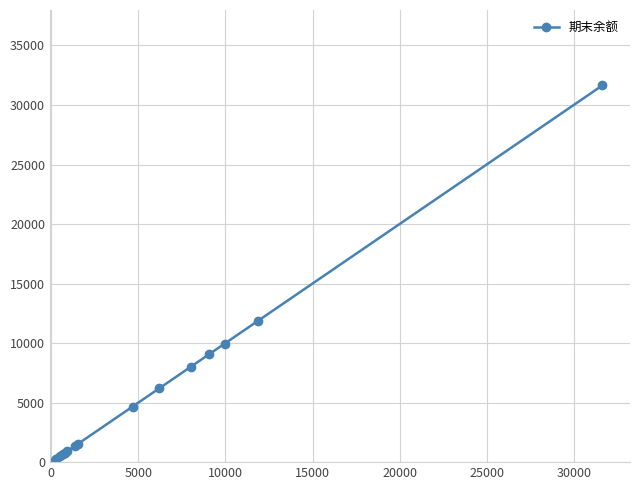

What is the maximum value shown in the chart?

31650.0